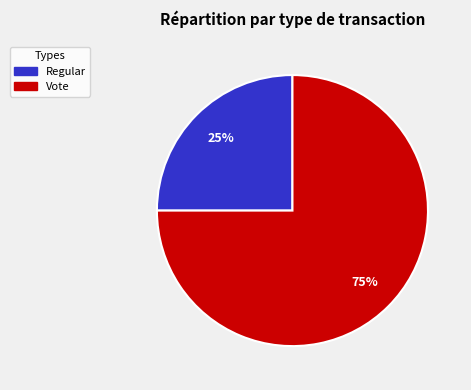

To the nearest percent, what percentage of the pie is Vote?

75%